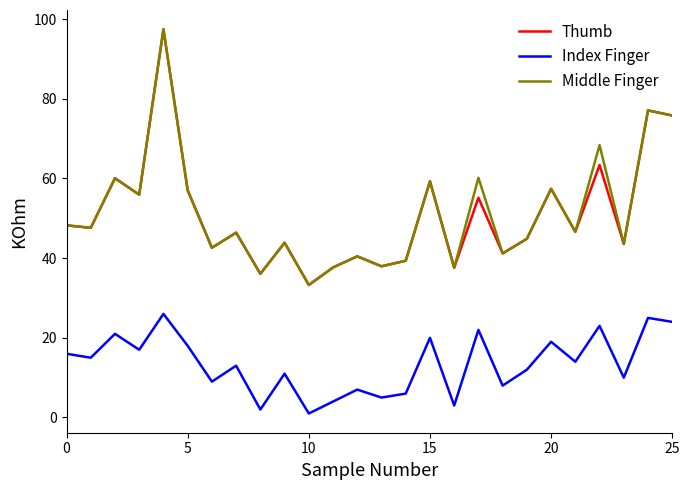

What is the average value of the Index Finger series?

13.5